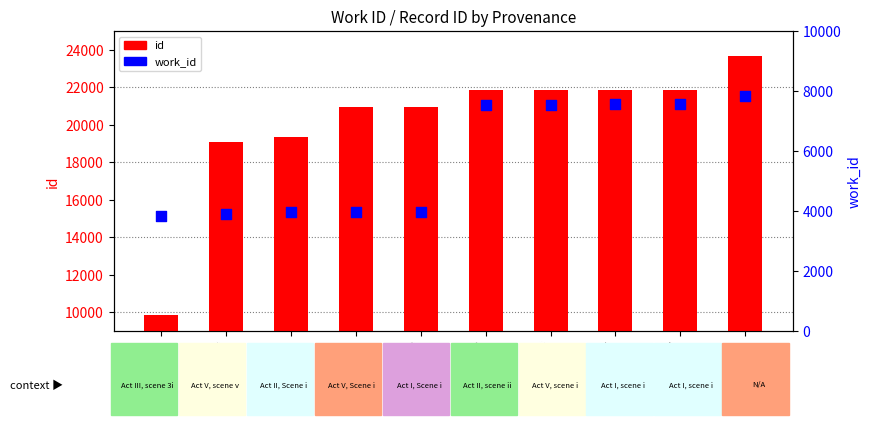

At how many categories does at least one series exceed 11742?

9